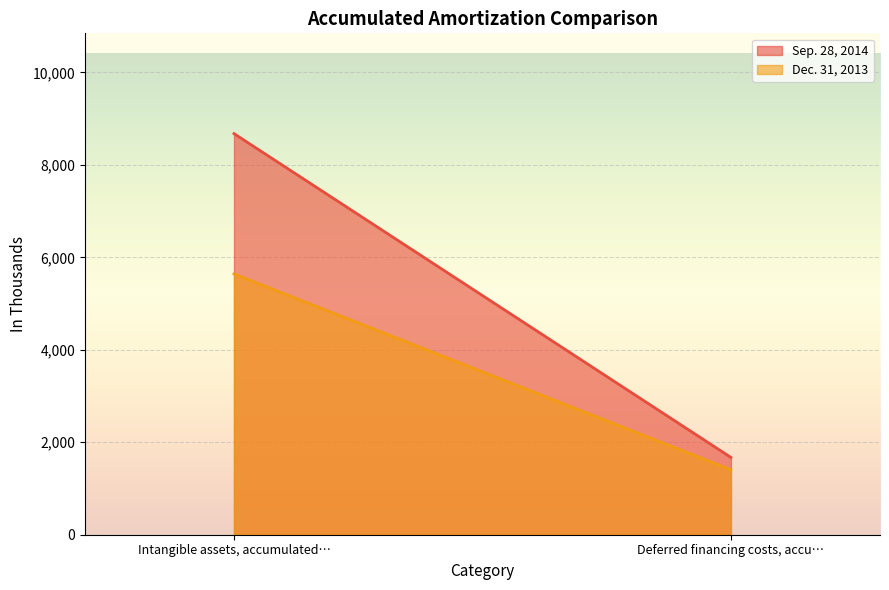

How many lines are shown in the chart?

2